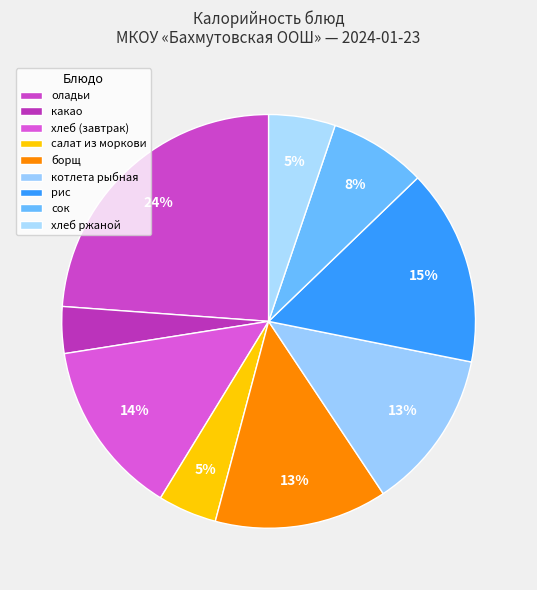

Is there a majority slice in this chart?

No